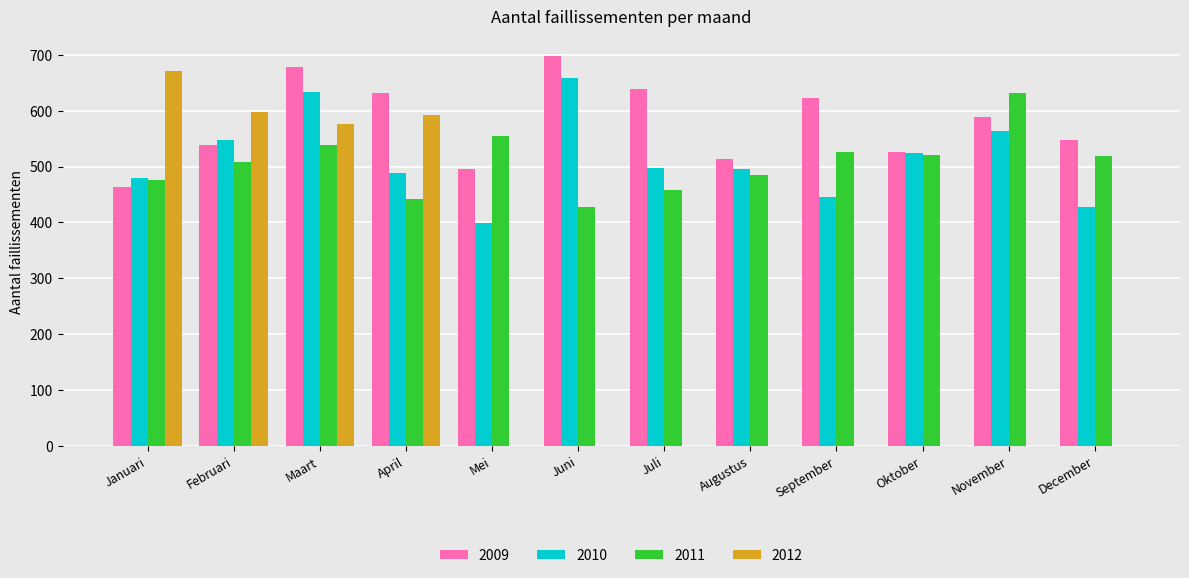

At which label is 2012 closest to 335?

Maart